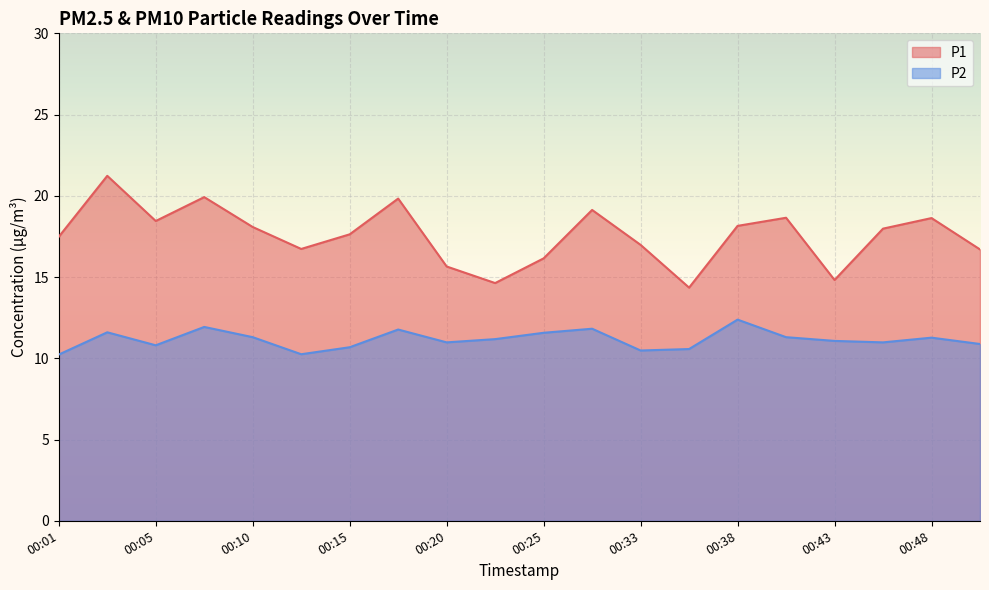

Which has a higher value, 00:25 or 00:05?

00:05